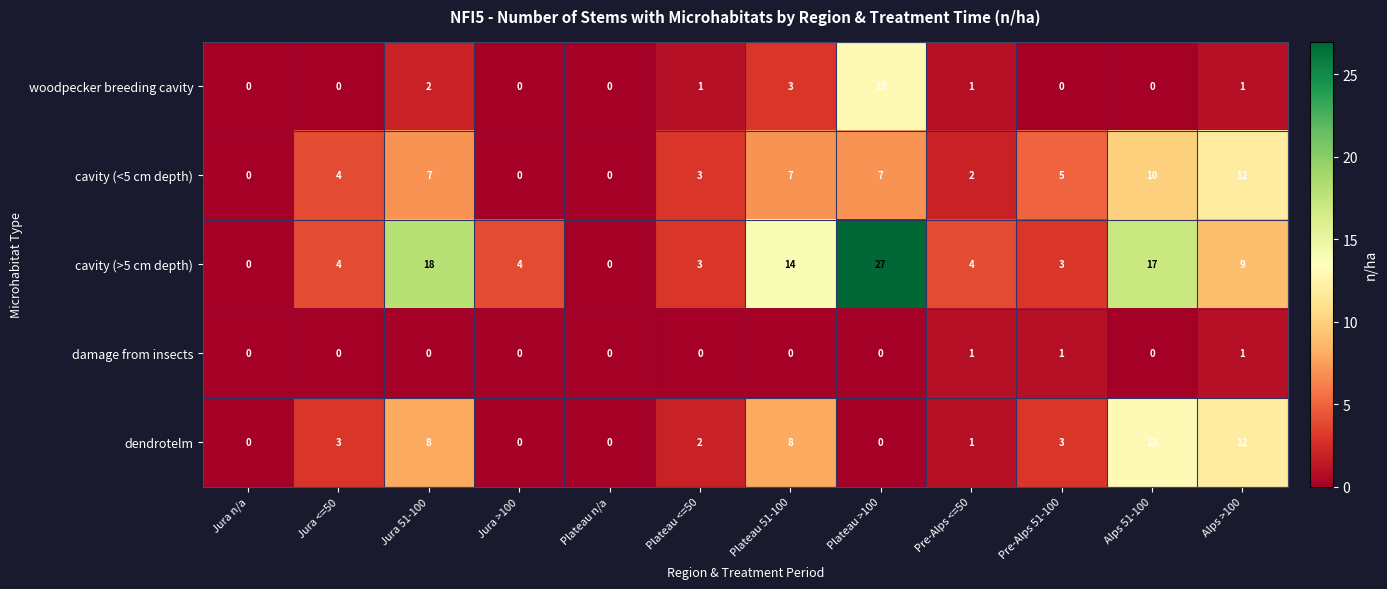

Which label corresponds to the largest value in the chart?

Plateau >100